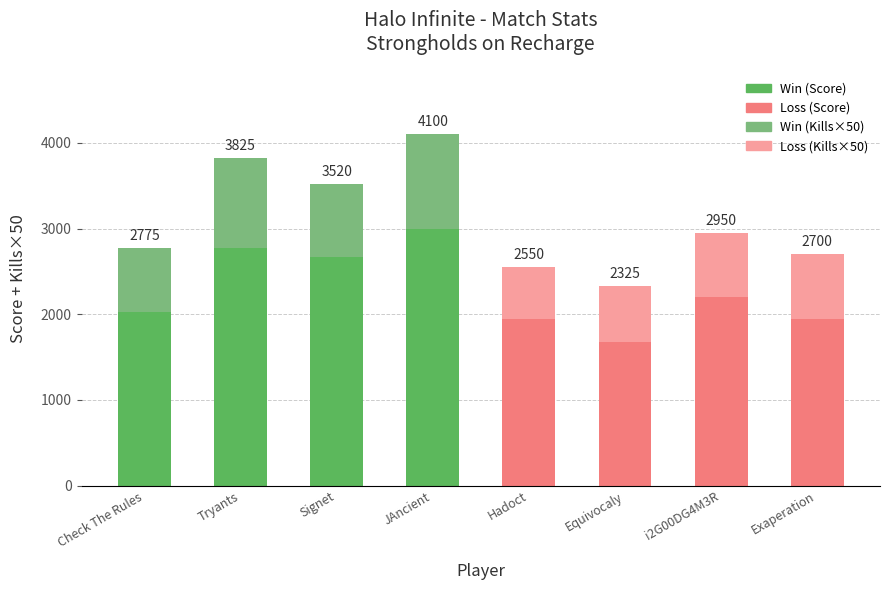

What is the label of the 7th bar from the right?

Tryants